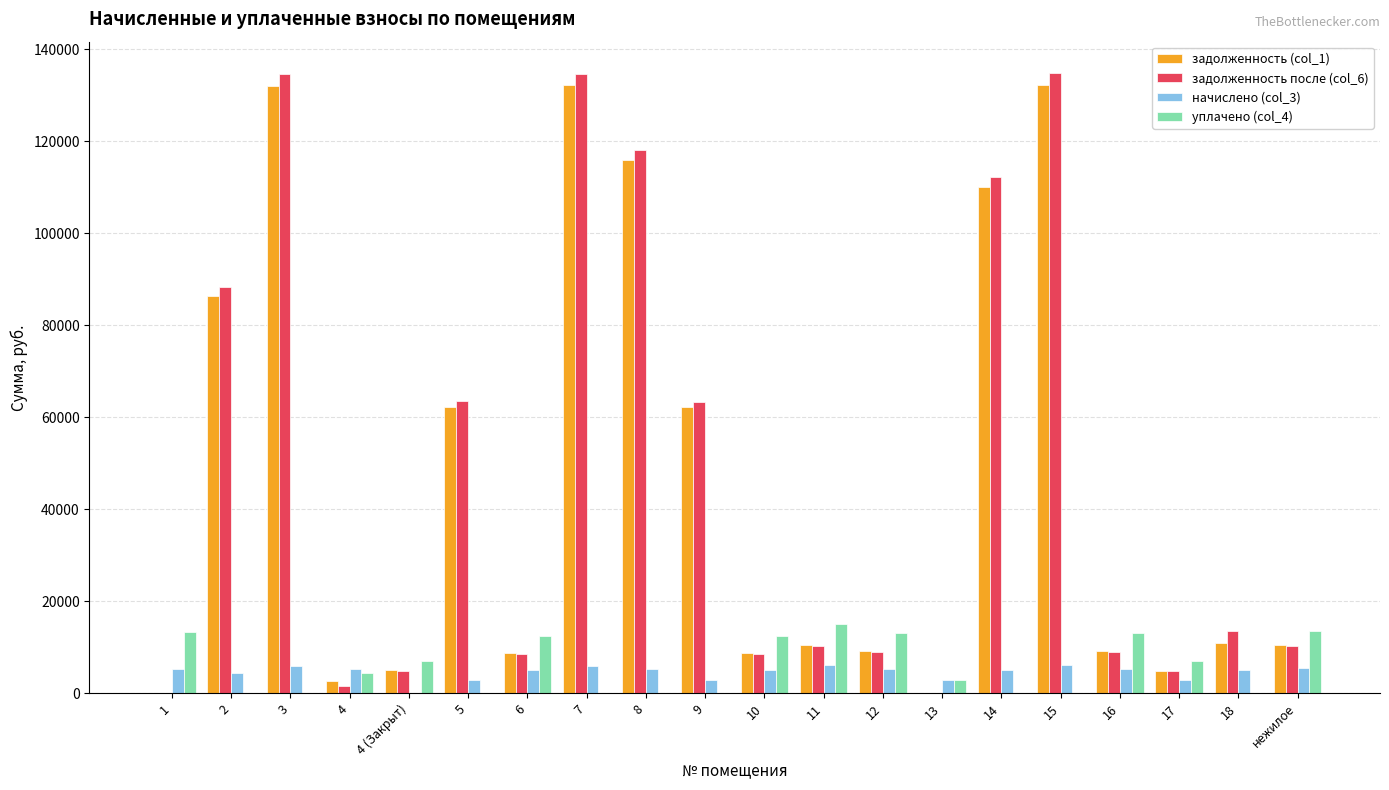

Are the bars horizontal?

No